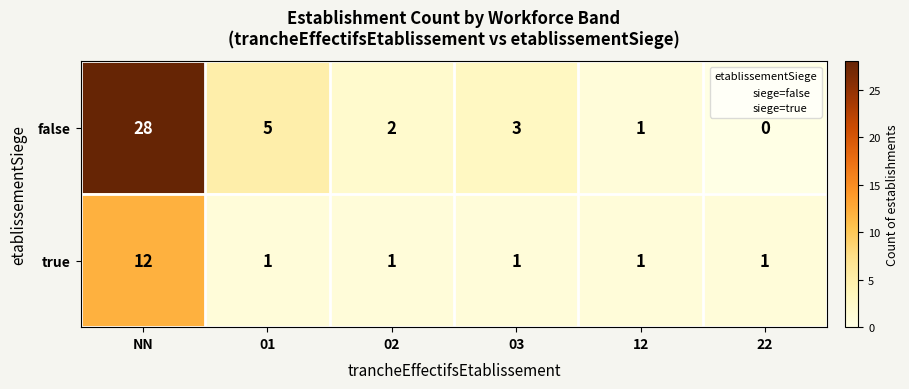

What is the total value across all series at 01?

6